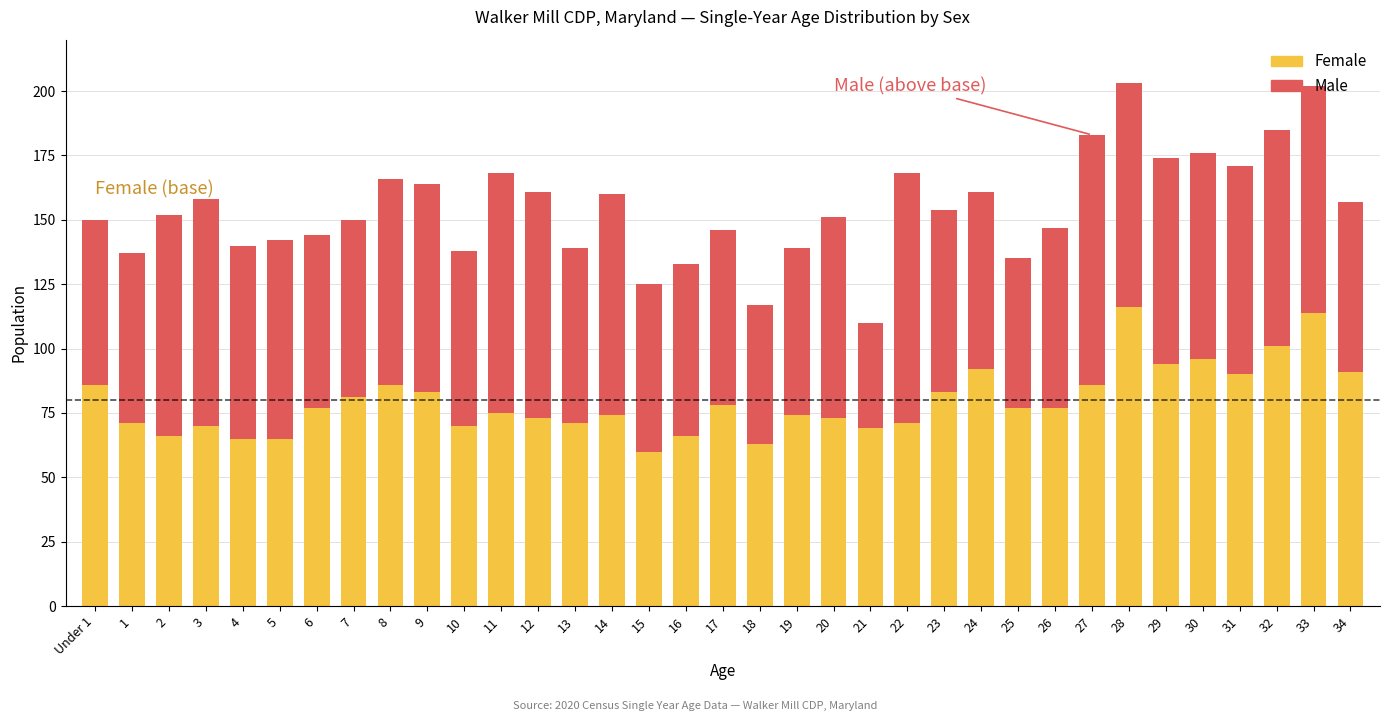

The value of Female at 13 is 42. True or false?

False